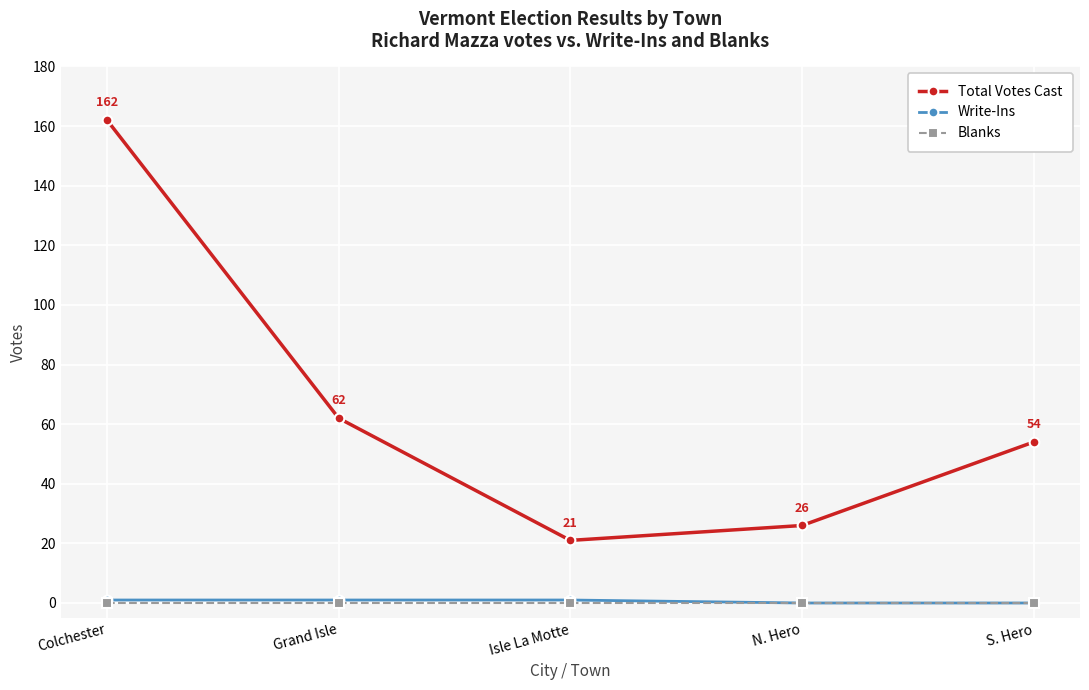

The value of Write-Ins at Colchester is 1. True or false?

True